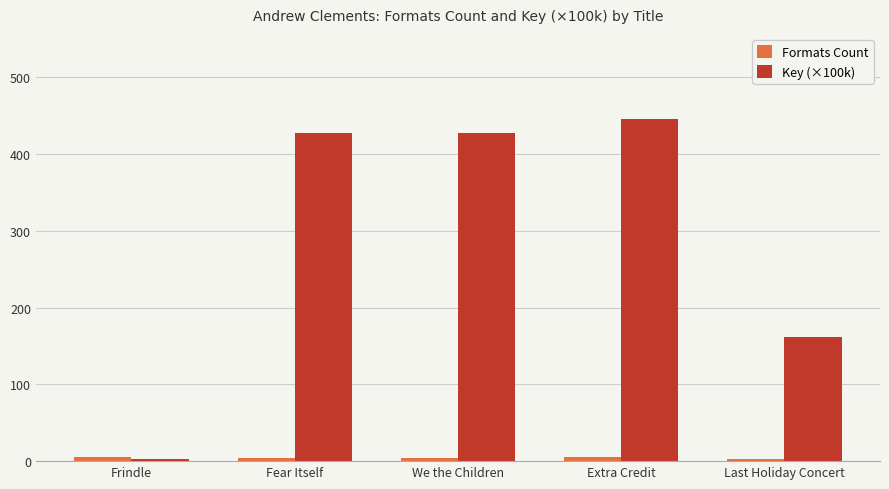

What is the value of the Key (×100k) bar at the 1st from the left?

3.4